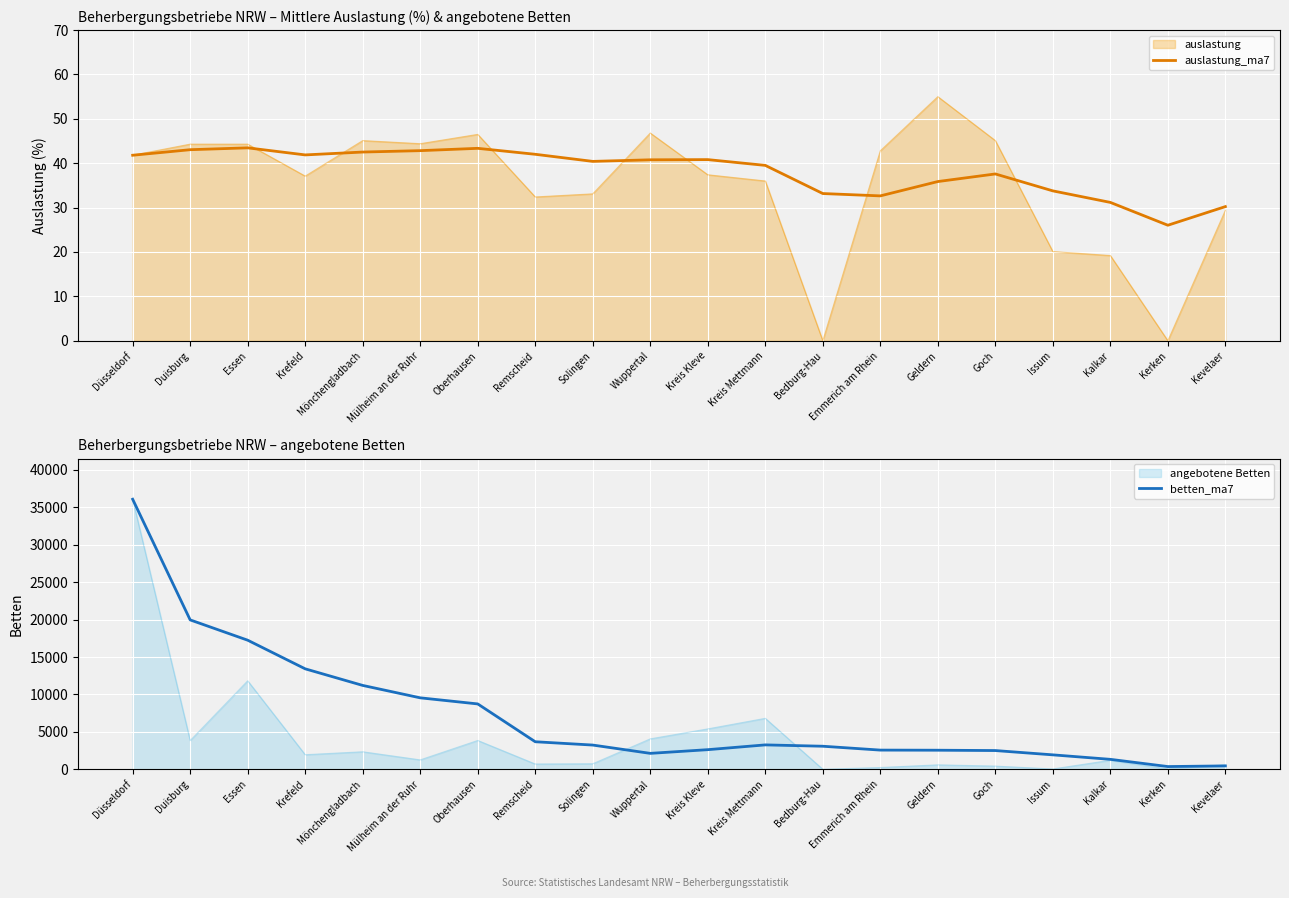

The value of auslastung_ma7 at Oberhausen is 43.4. True or false?

True